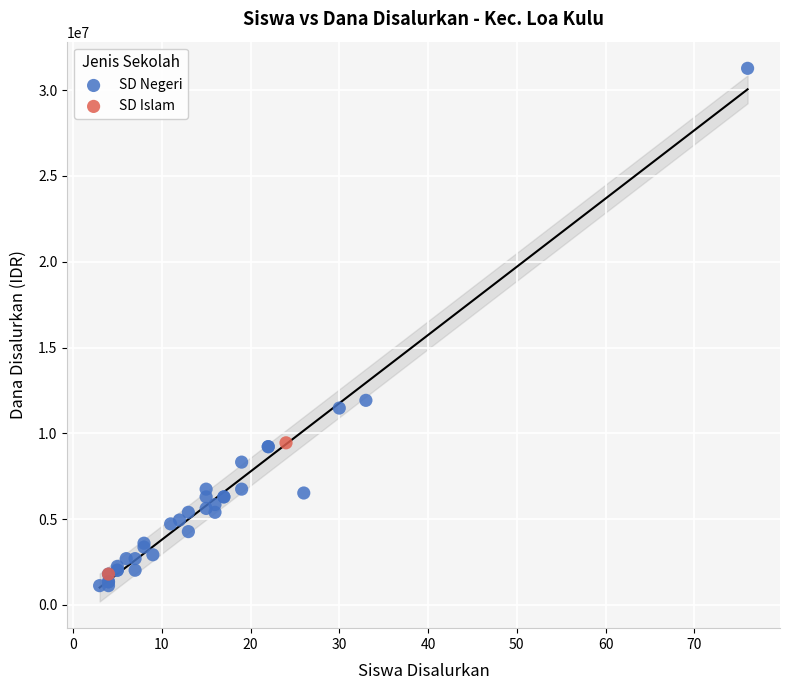

What are all the series names shown in the legend?

SD Negeri, SD Islam